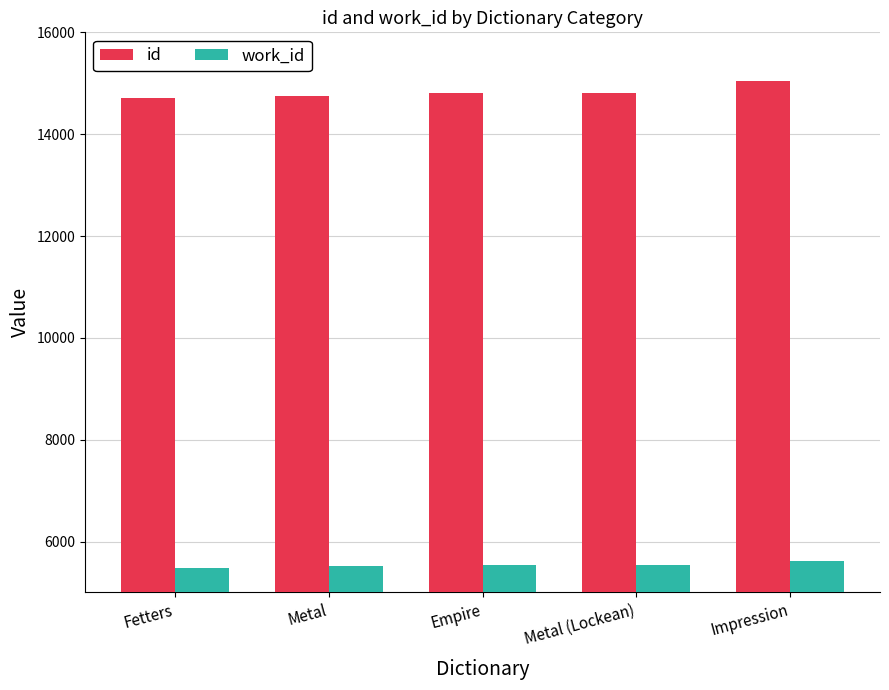

What is the spread (max minus min) of values at Empire?

9269